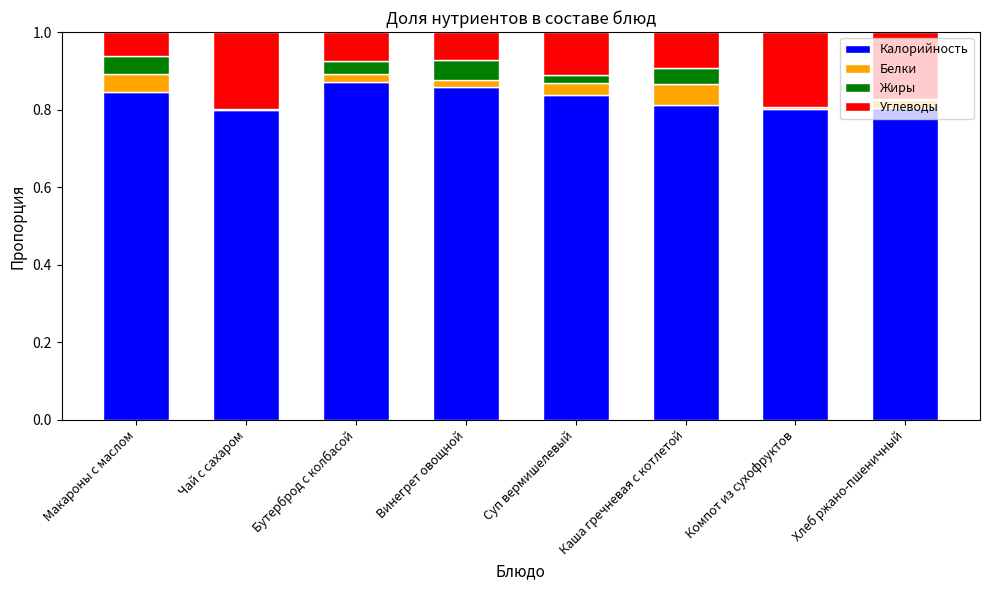

Is it true that Калорийность equals 0.2 at Компот из сухофруктов?

False